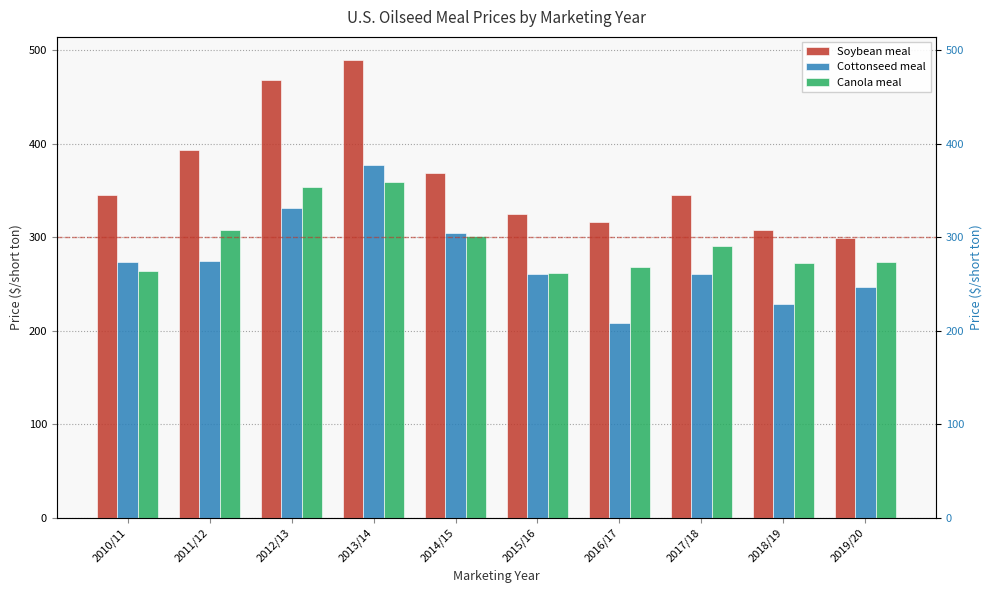

How many bars are there in each group?

3